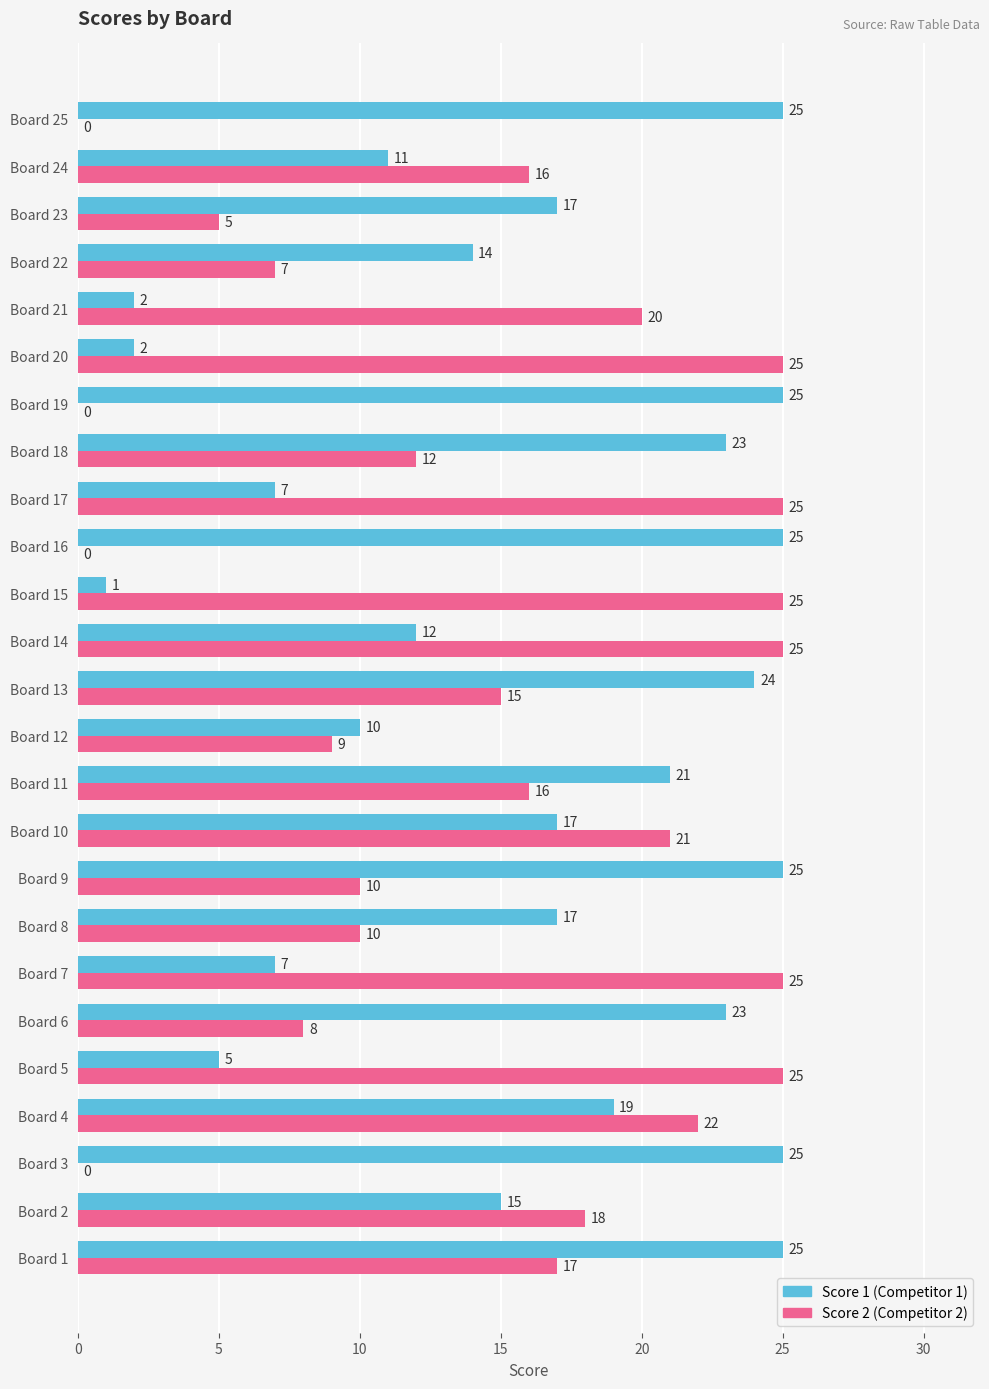

What is the total value across all series at Board 23?

22